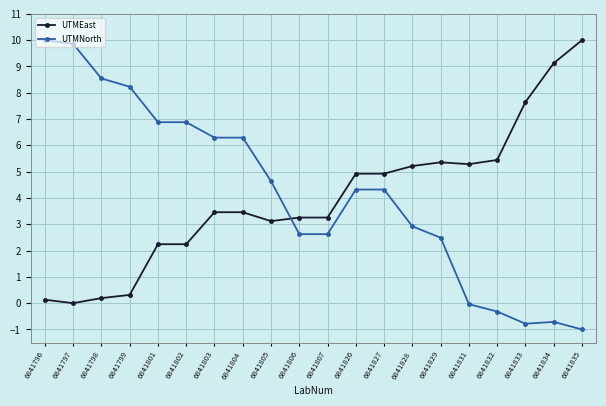

What is the maximum value for UTMNorth?

10.0